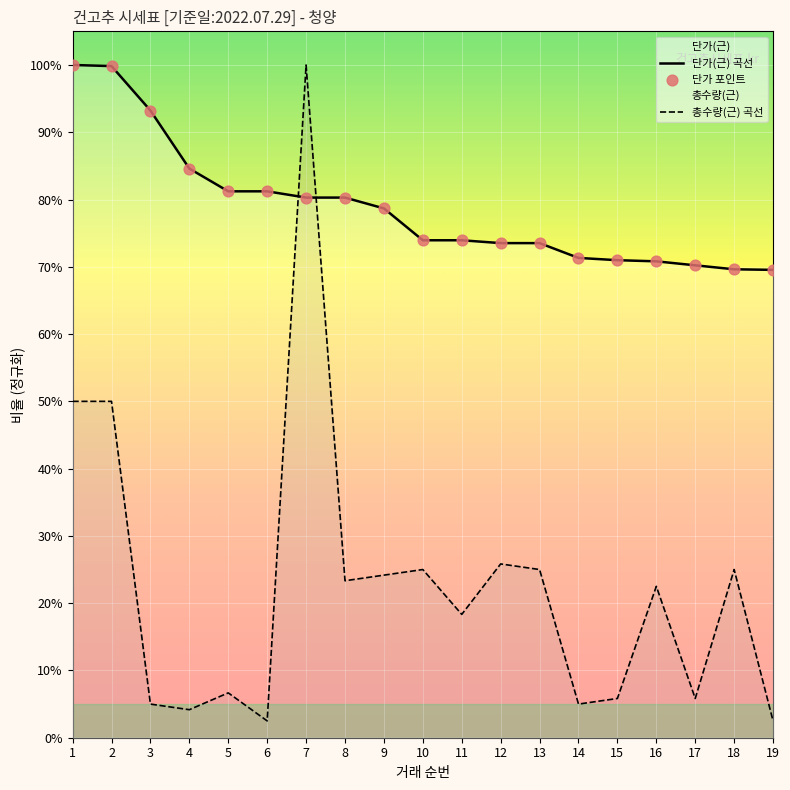

At which category is the sum across all series the highest?

7